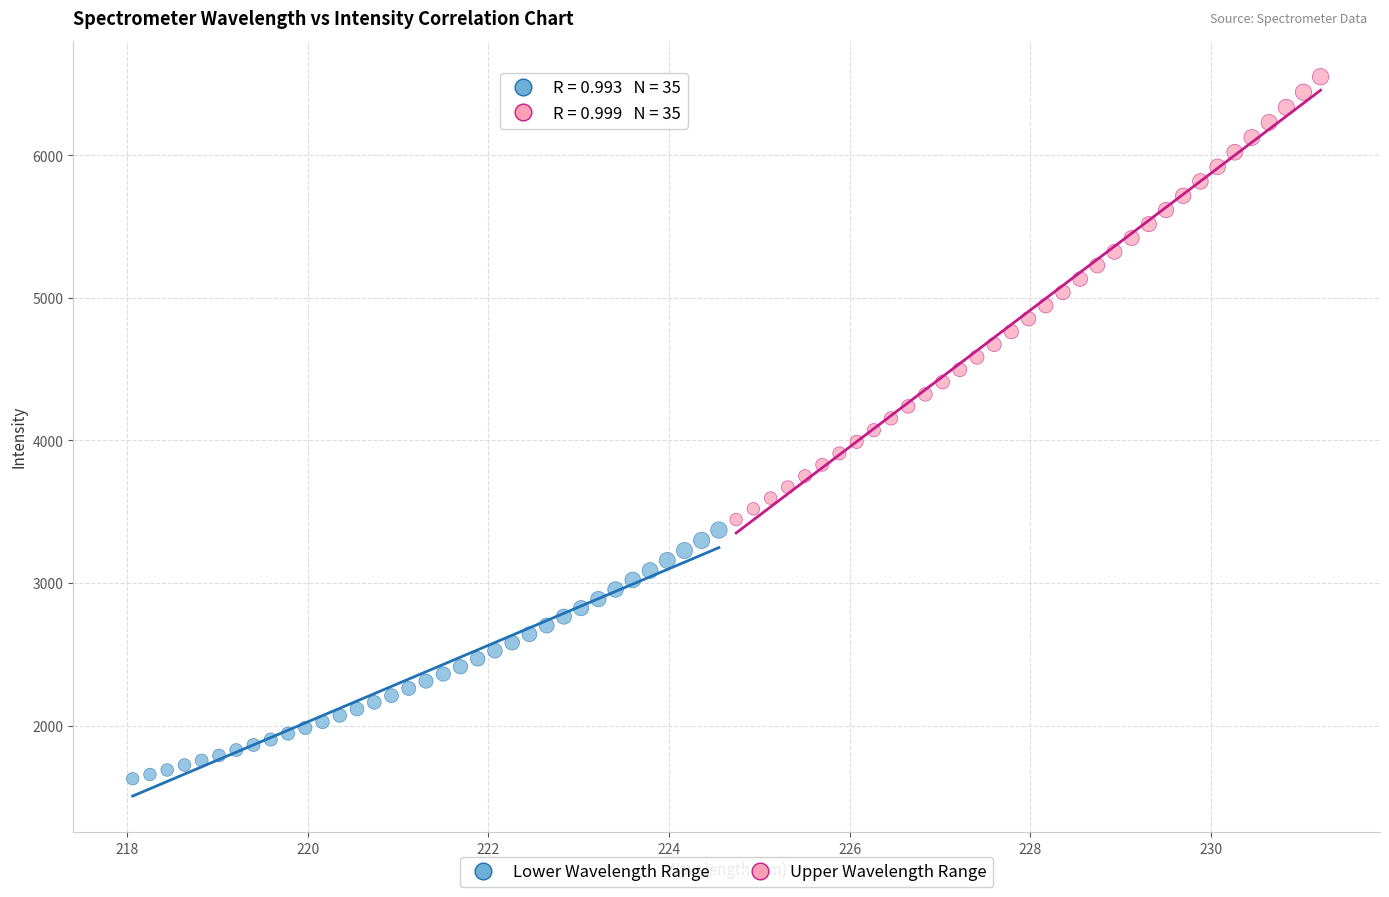

Which series contains the highest Y value?

Upper Wavelength Range